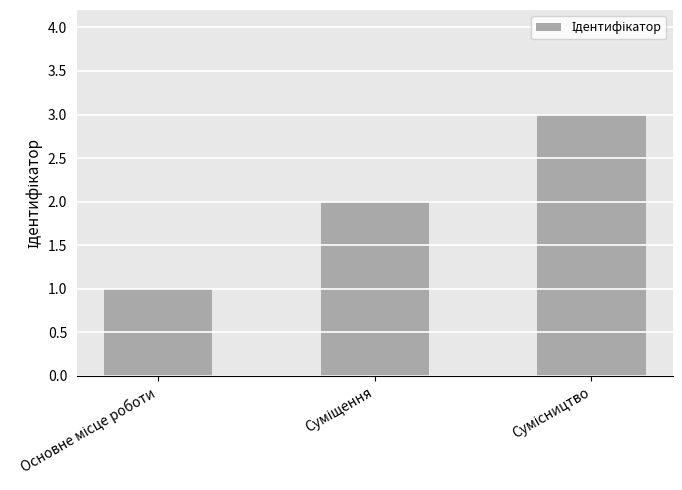

How many data points are less than 2?

1